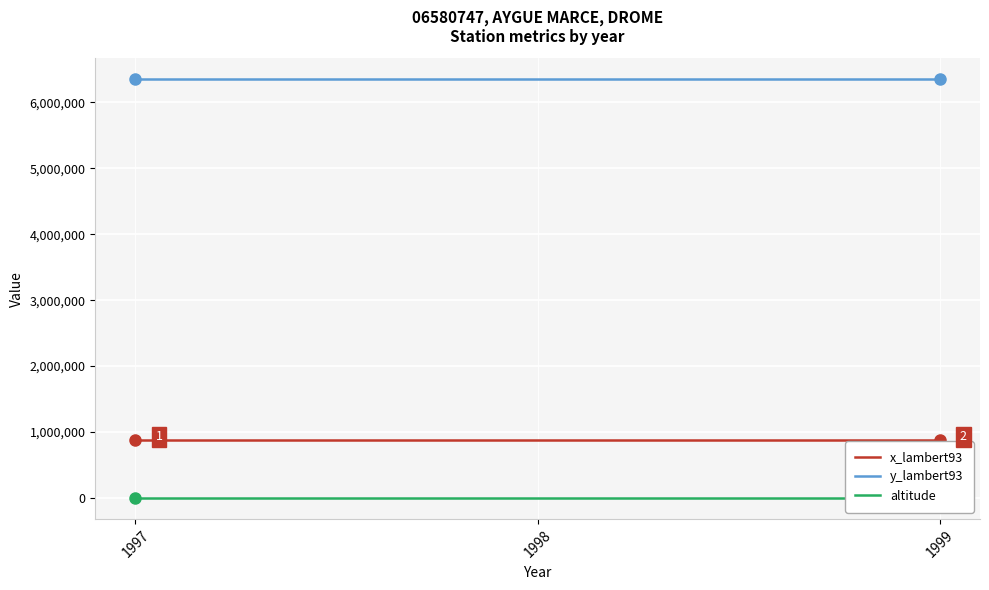

How many lines are shown in the chart?

3